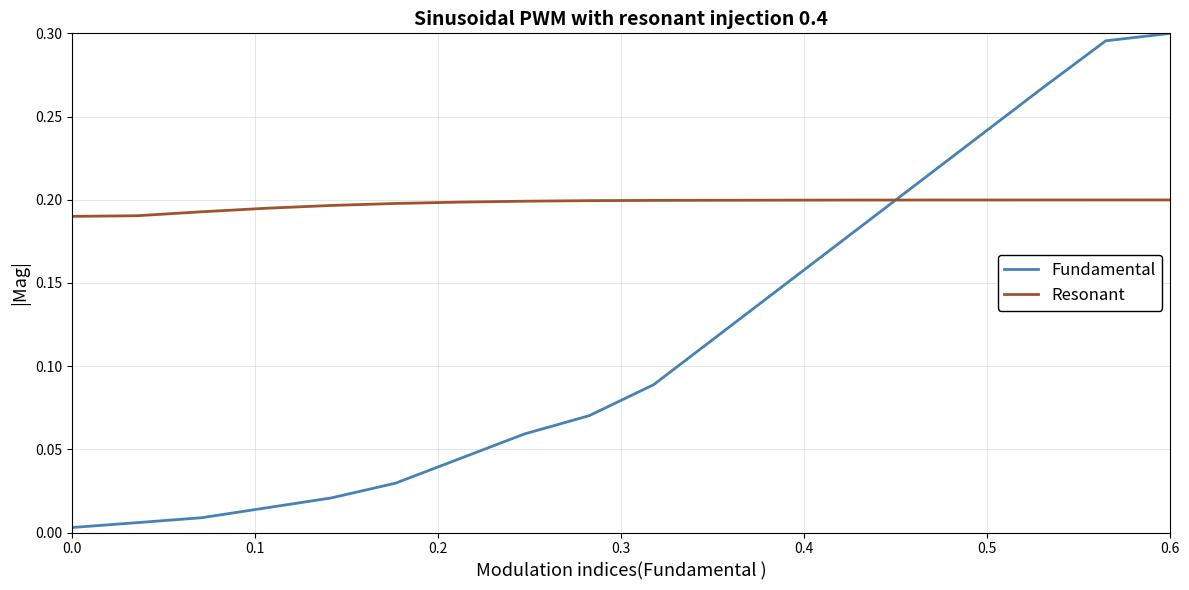

Which series has the largest total across all categories?

Resonant